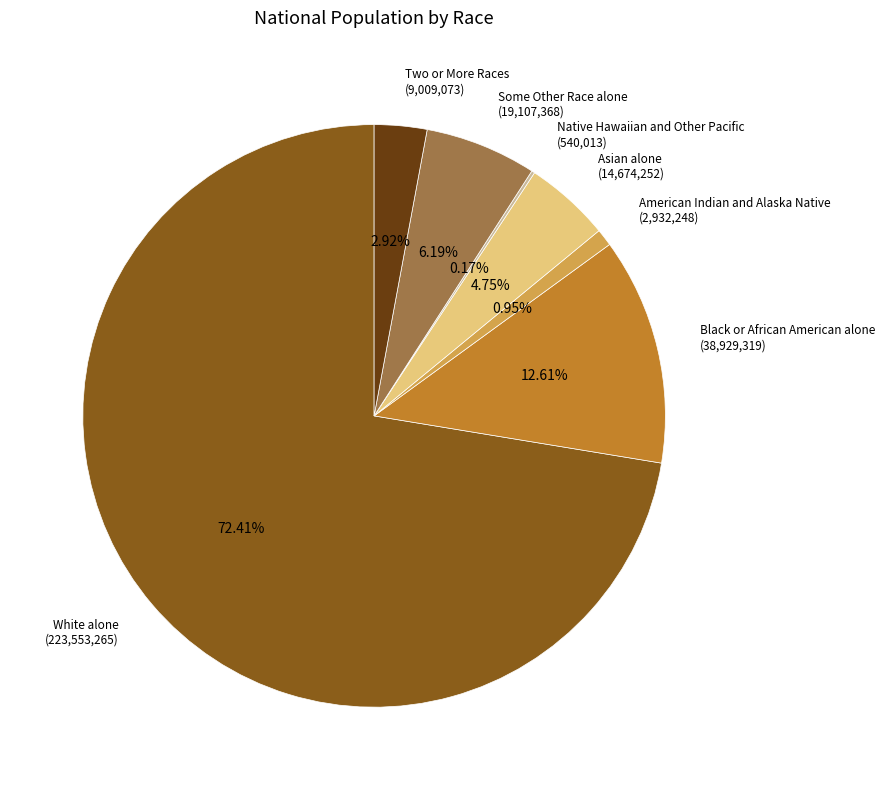

True or false: American Indian and Alaska Native accounts for 11% of the total.

False